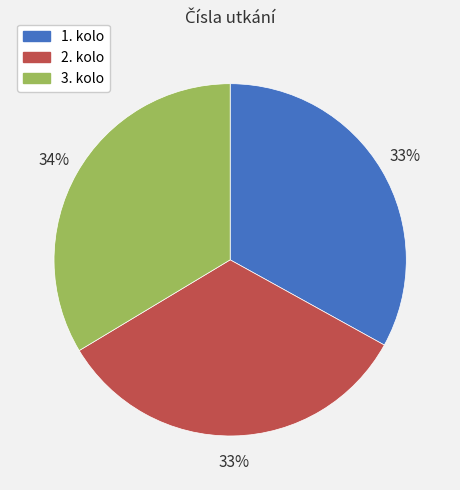

How many segments does this pie chart have?

3